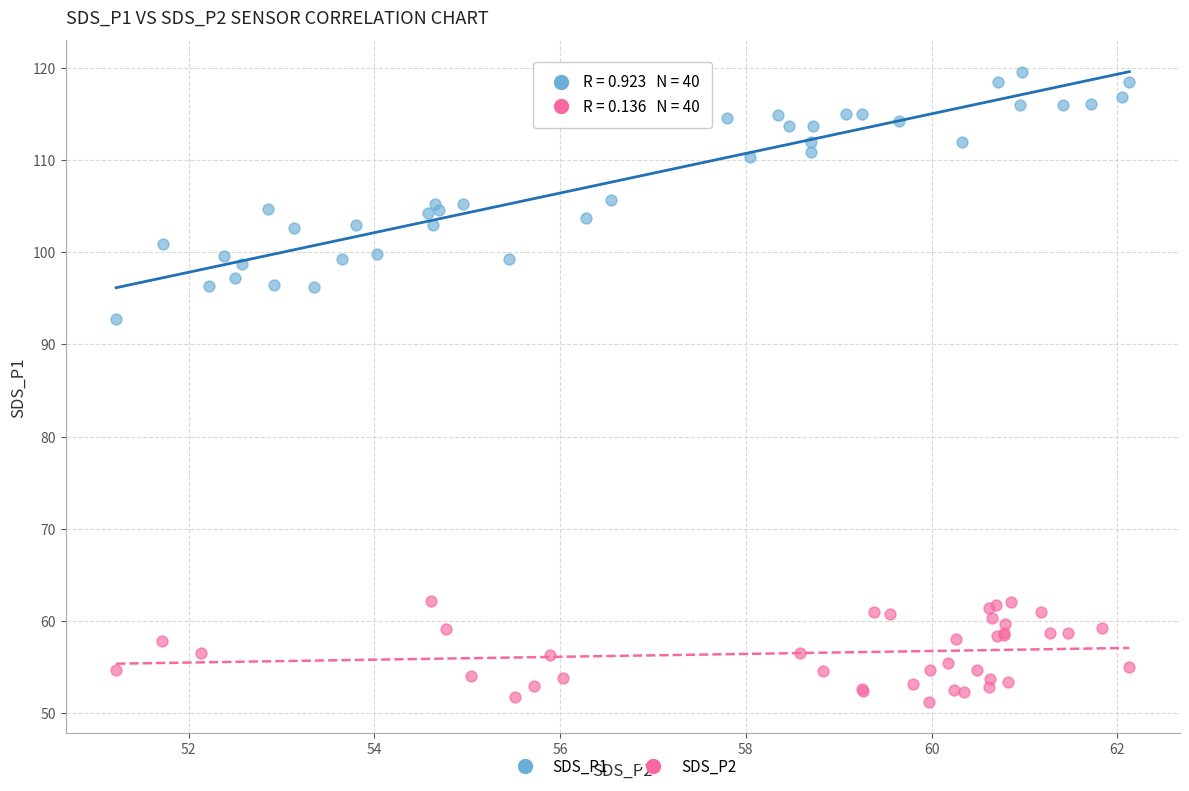

Which series reaches the maximum Y coordinate?

SDS_P1